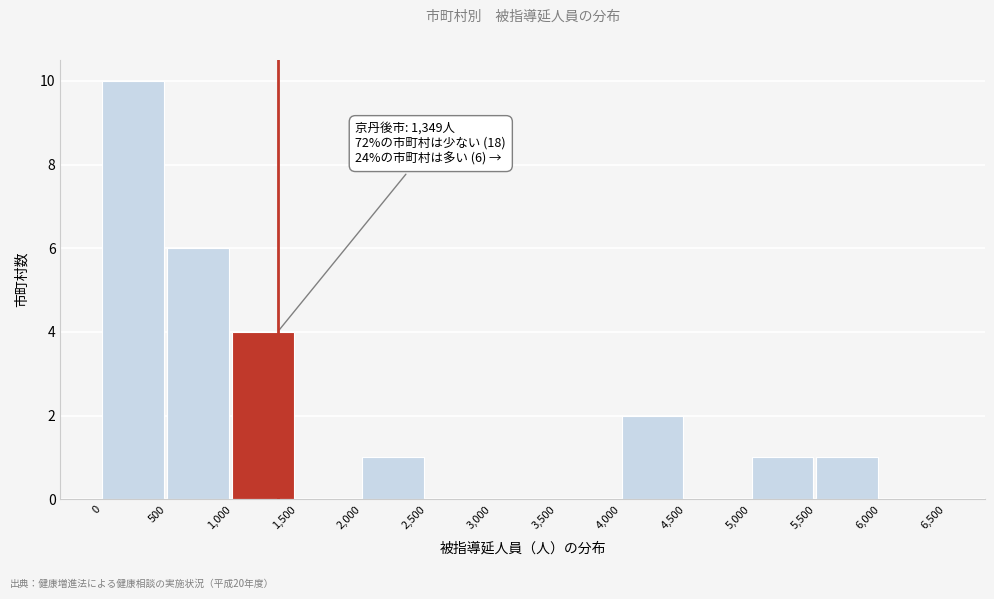

Over which range of the x-axis is the bar tallest?

0 to 500